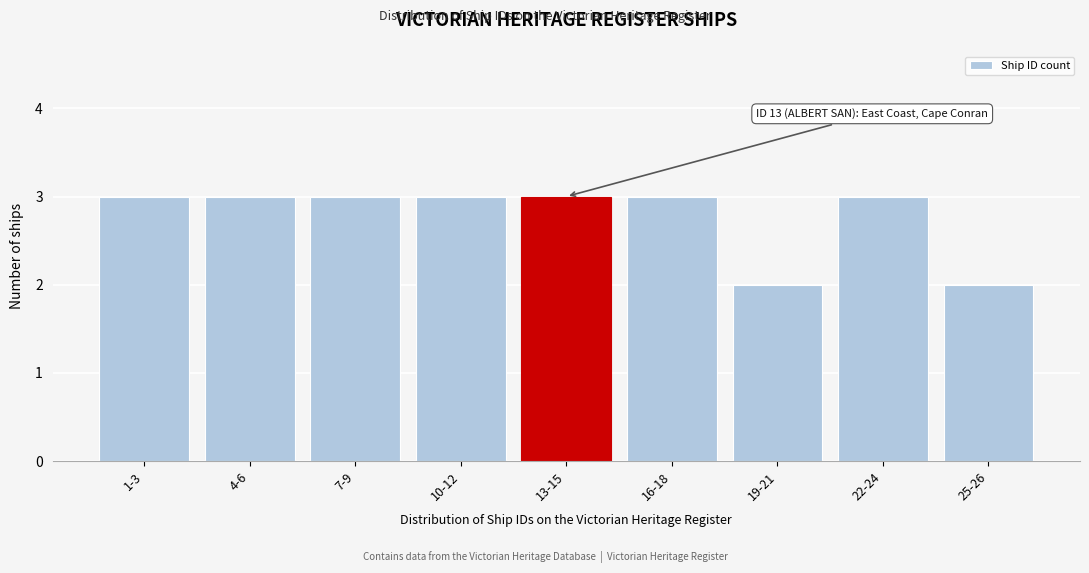

Reading left to right, what are all the values shown in this chart?

1-3=3	4-6=3	7-9=3	10-12=3	13-15=3	16-18=3	19-21=2	22-24=3	25-26=2